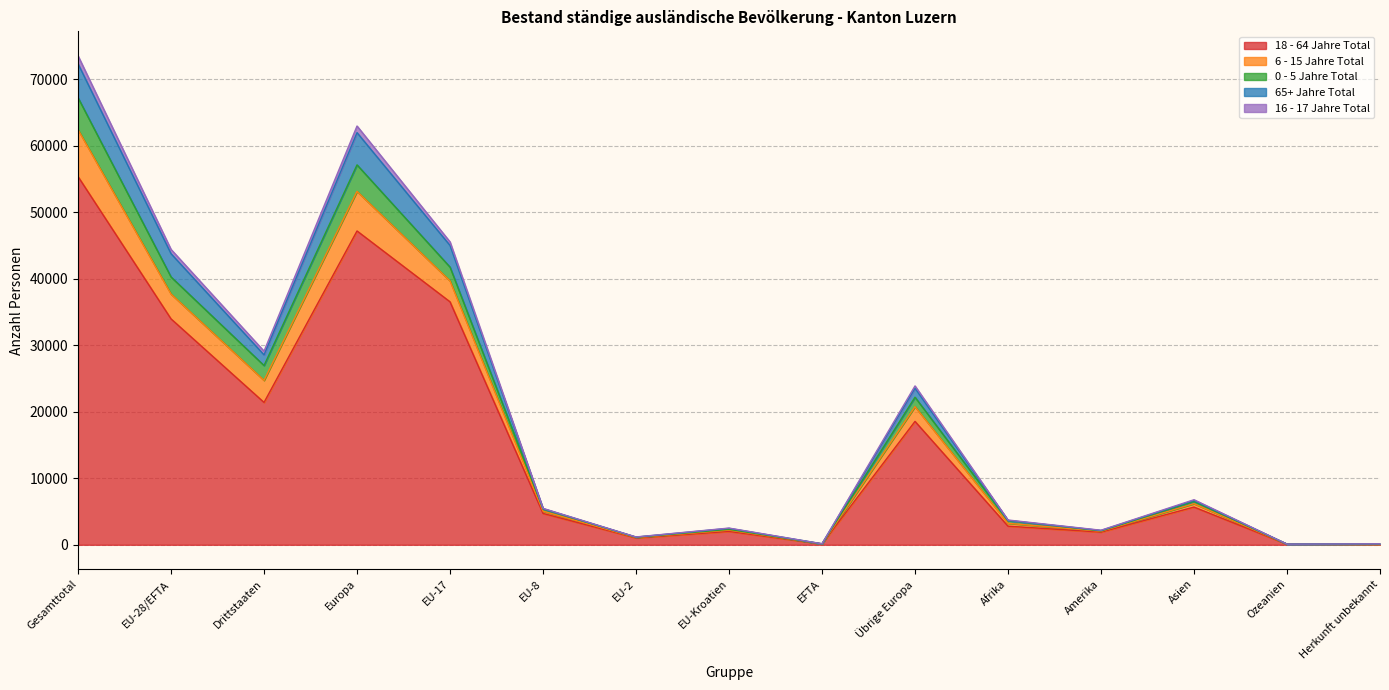

At which category is the sum across all series the highest?

Gesamttotal